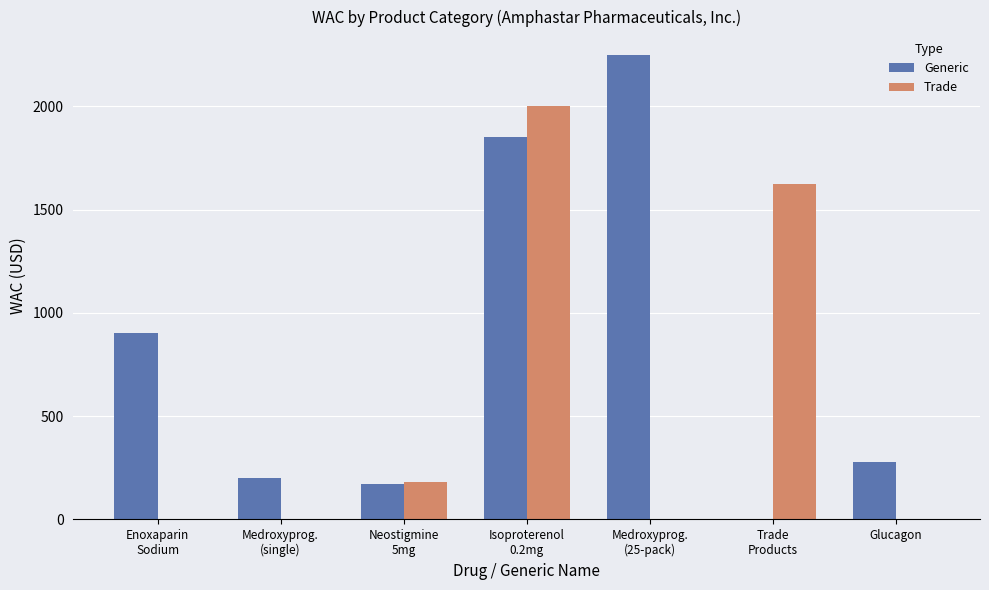

True or false: Trade has a value of 0.0 at Medroxyprog.
(25-pack).

True